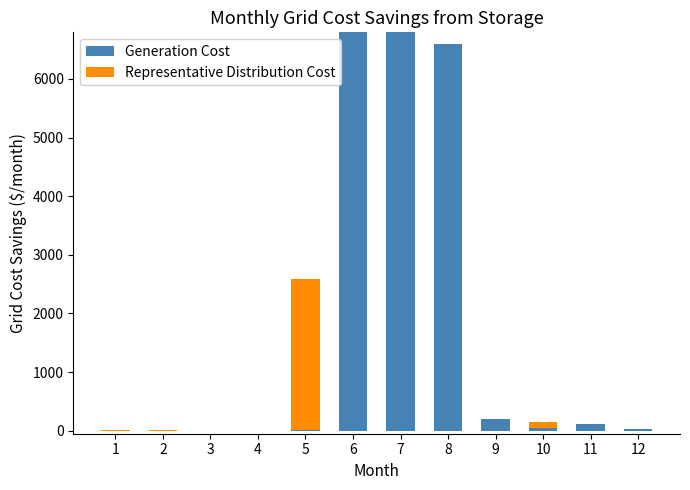

What is the sum of all Generation Cost values?

20569.9